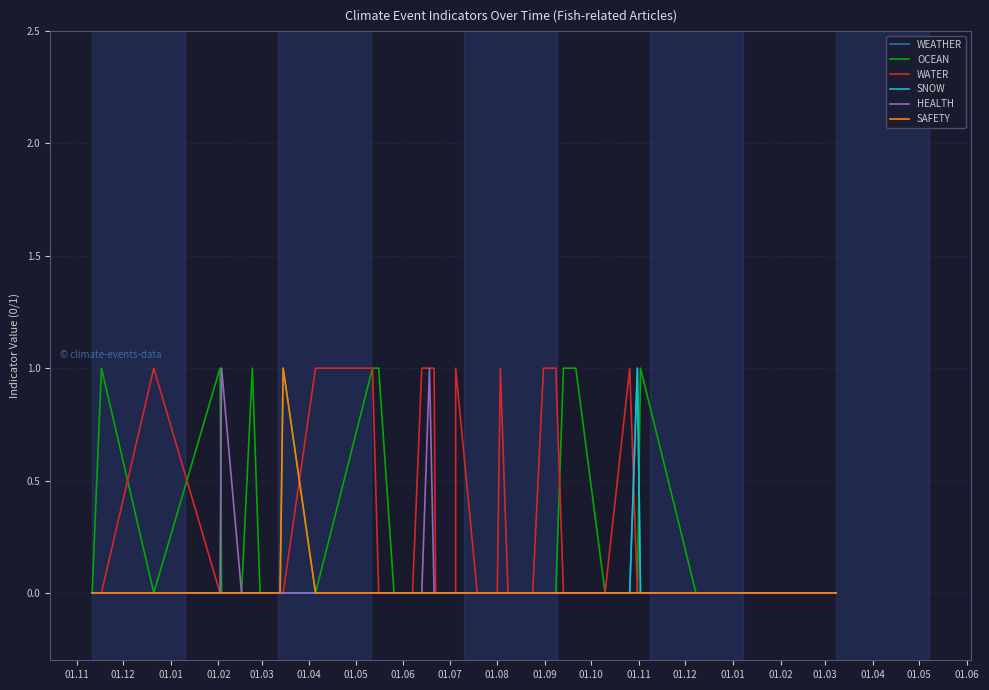

True or false: HEALTH has more than 2 points higher than both neighbors.

False